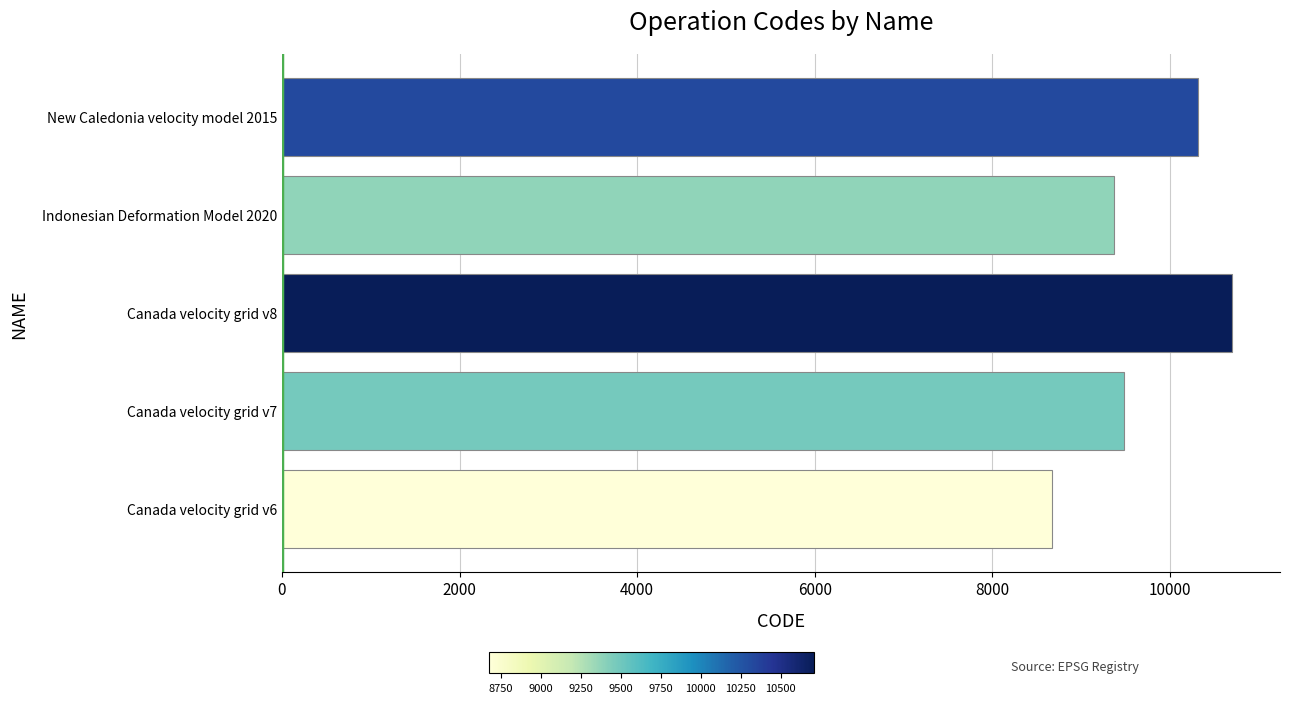

What is the difference between the maximum and second lowest values?

1332